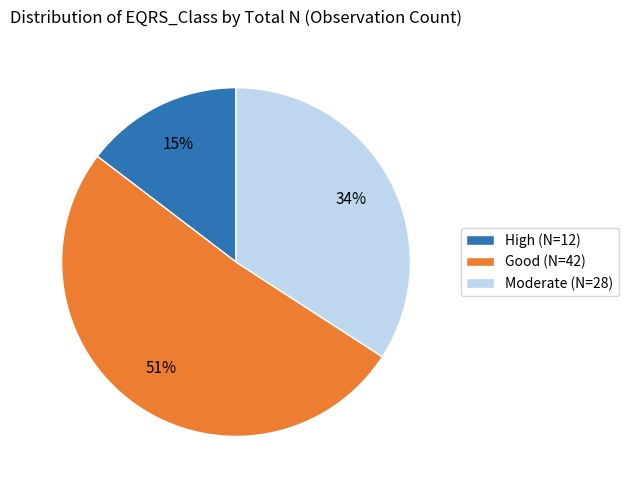

Is the sum of Good (N=42) and High (N=12) greater than half?

Yes